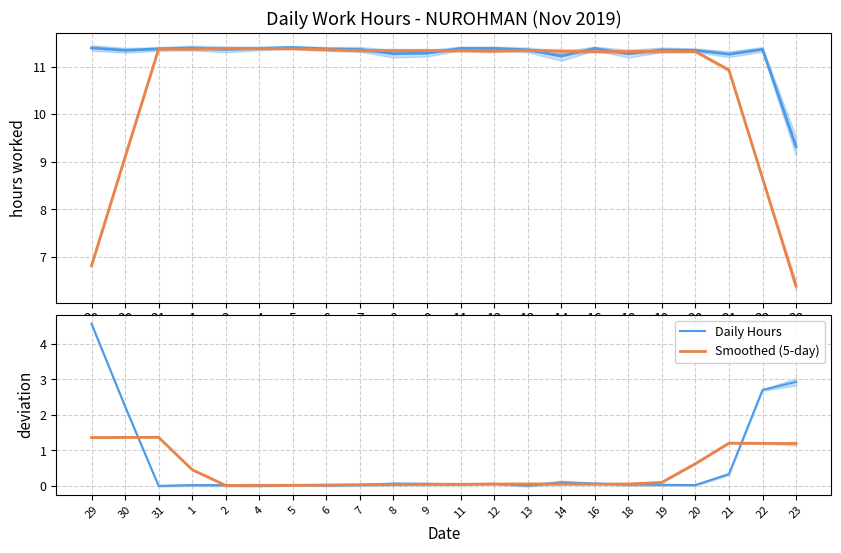

Which series has the largest total across all categories?

Daily Hours